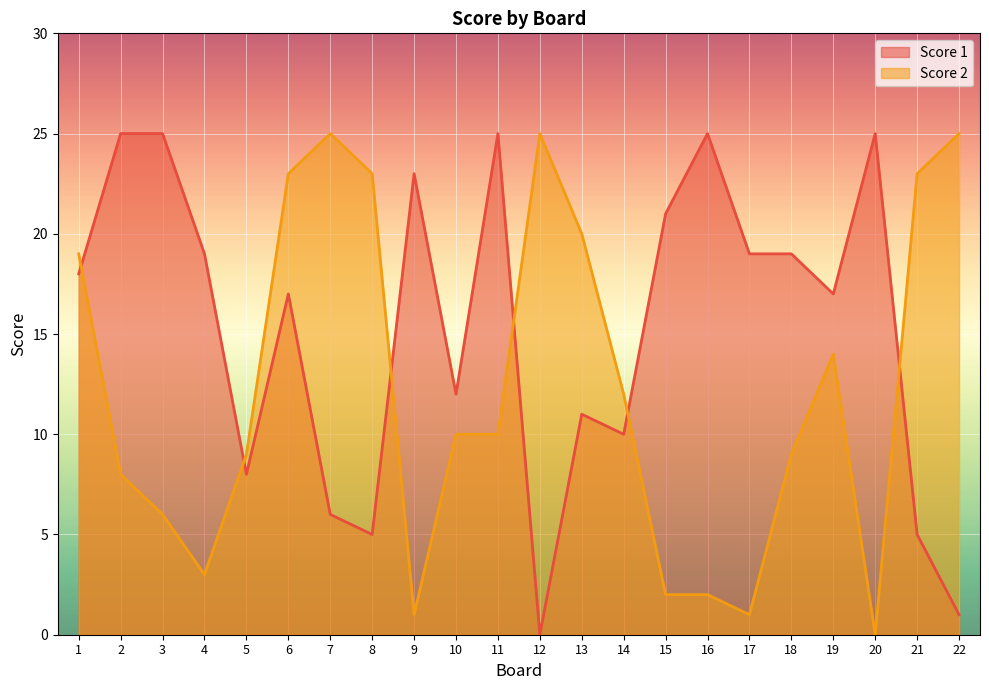

What is the difference between the Score 2 values at 14 and 6?

11